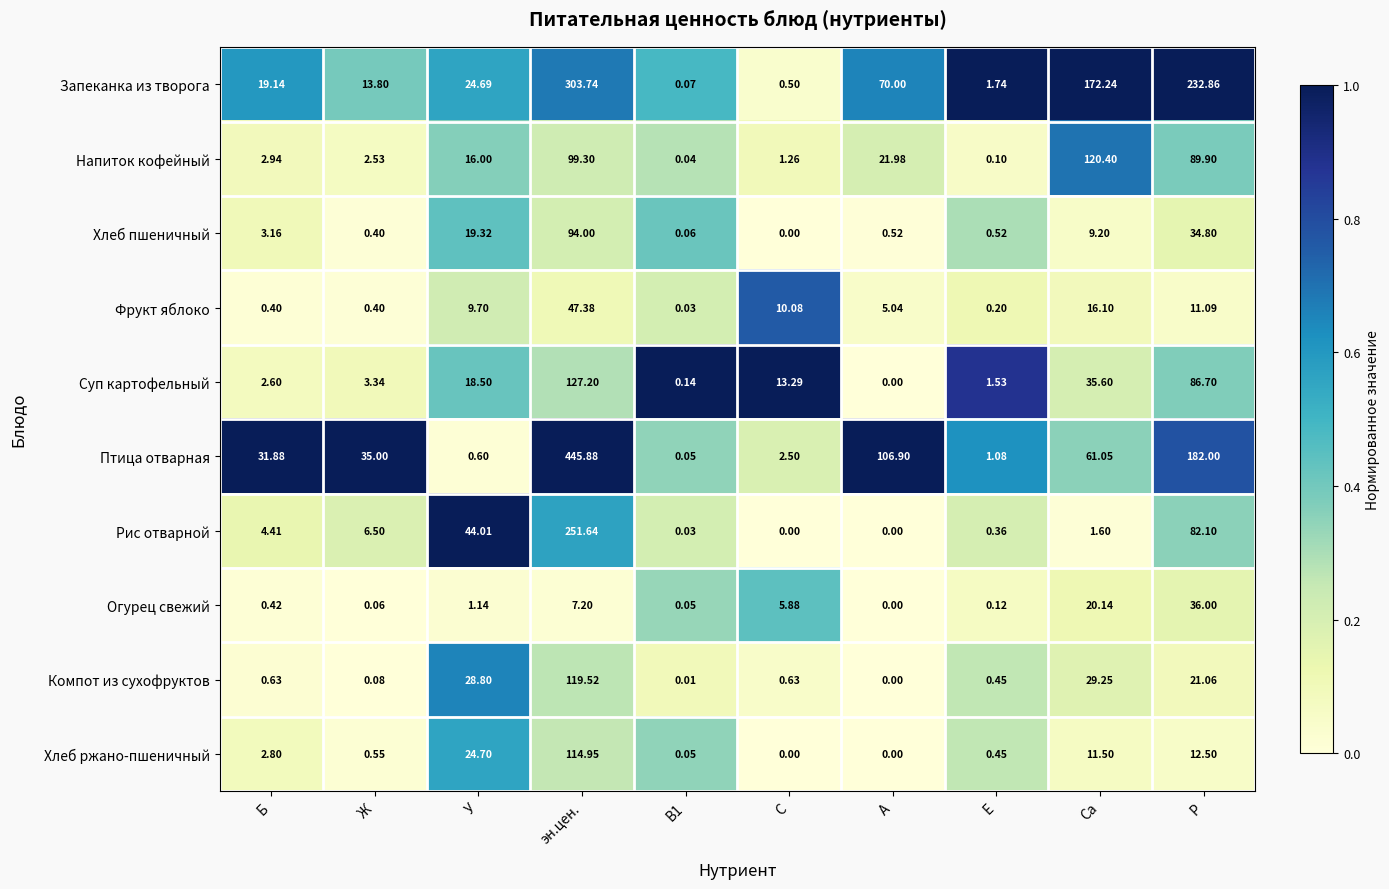

At У, list the series in order from smallest to largest.

Птица отварная, Огурец свежий, Фрукт яблоко, Напиток кофейный, Суп картофельный, Хлеб пшеничный, Запеканка из творога, Хлеб ржано-пшеничный, Компот из сухофруктов, Рис отварной